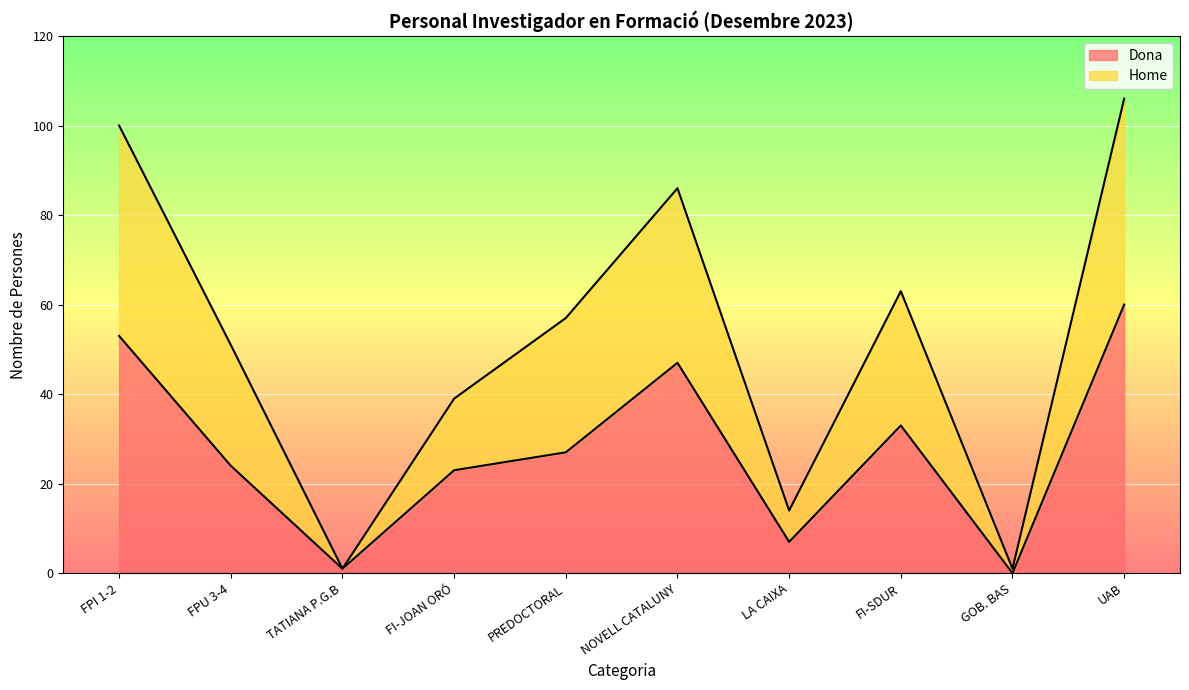

What is the average value of the Dona series?

28